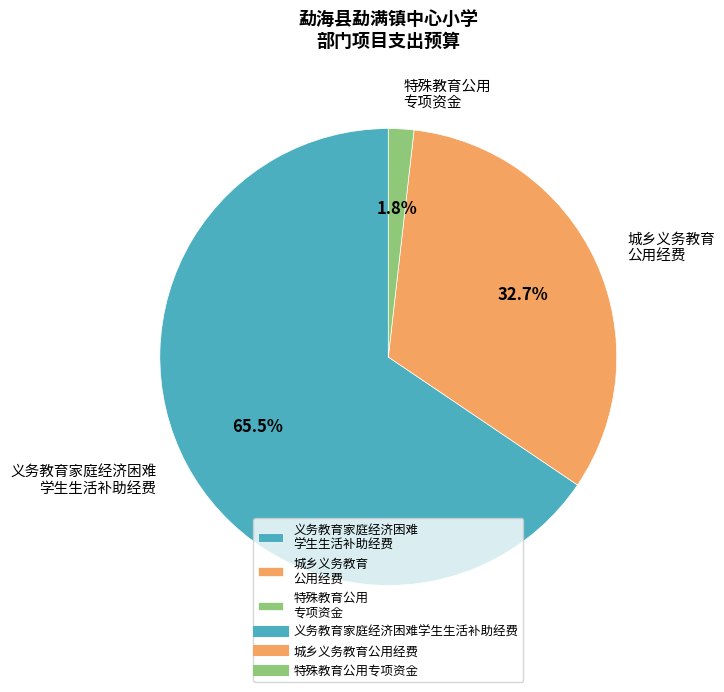

Which category has the smallest portion of the pie?

特殊教育公用 专项资金